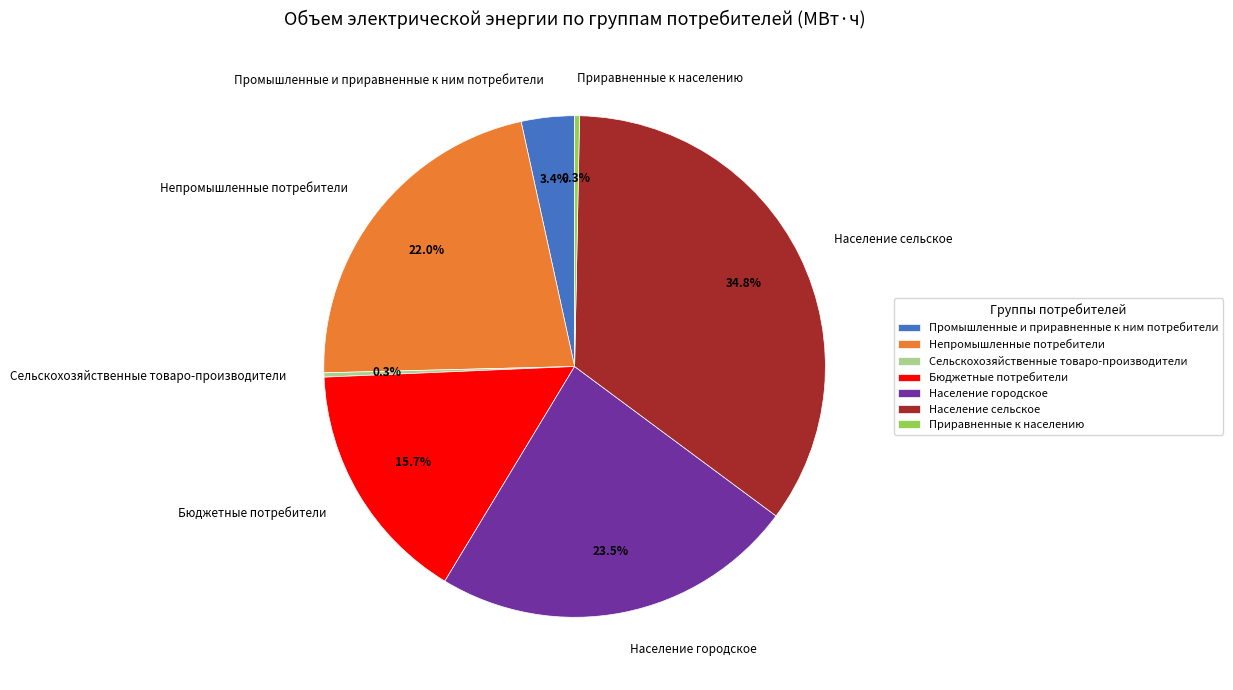

Which slice is the largest?

Население сельское